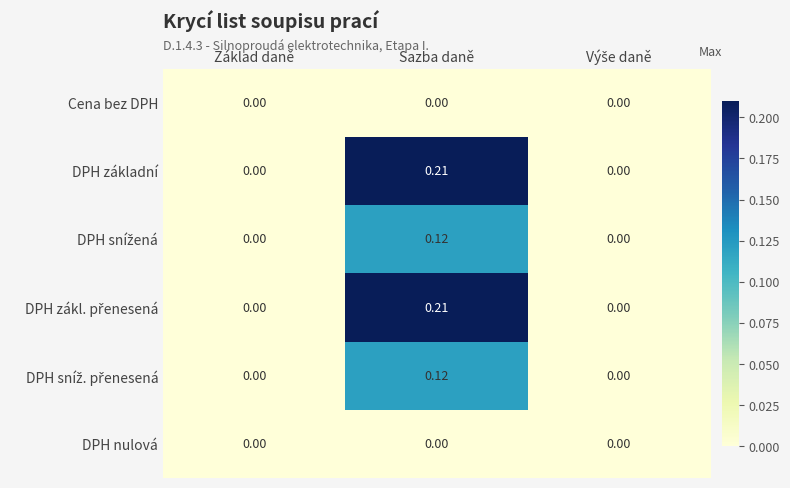

Which category has the highest value across all series?

Sazba daně